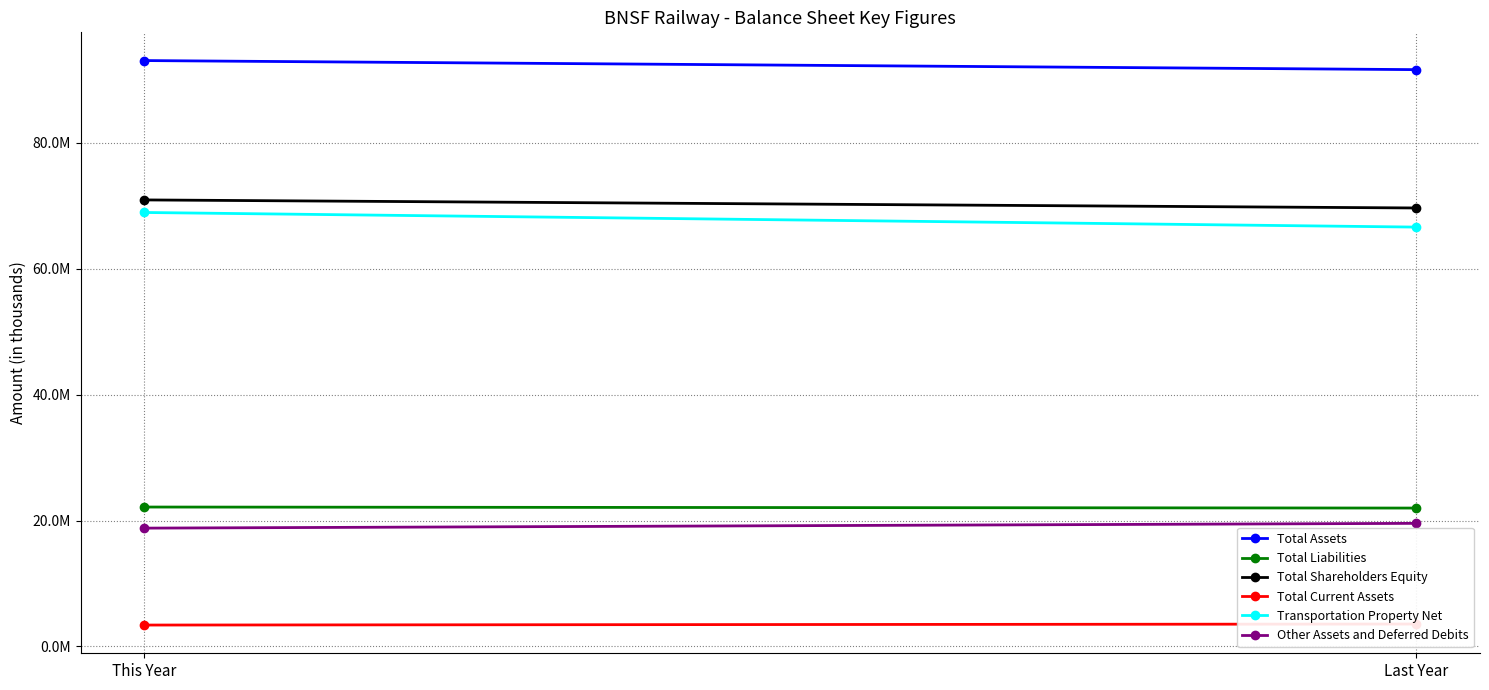

The value of Total Current Assets at This Year is 2077961. True or false?

False